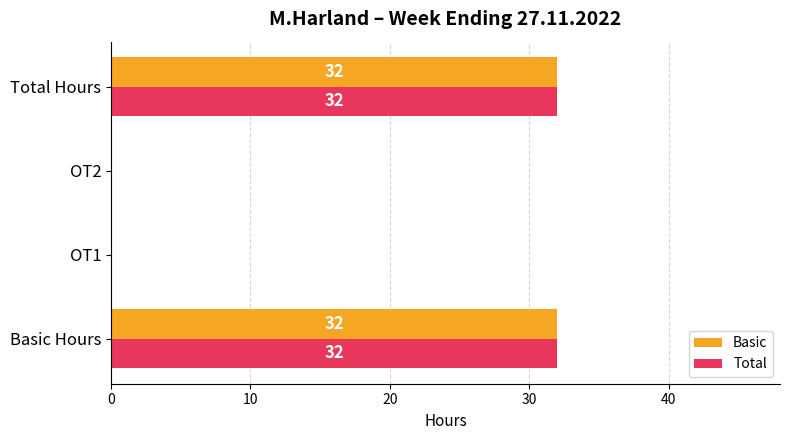

What is the sum of all Basic values?

64